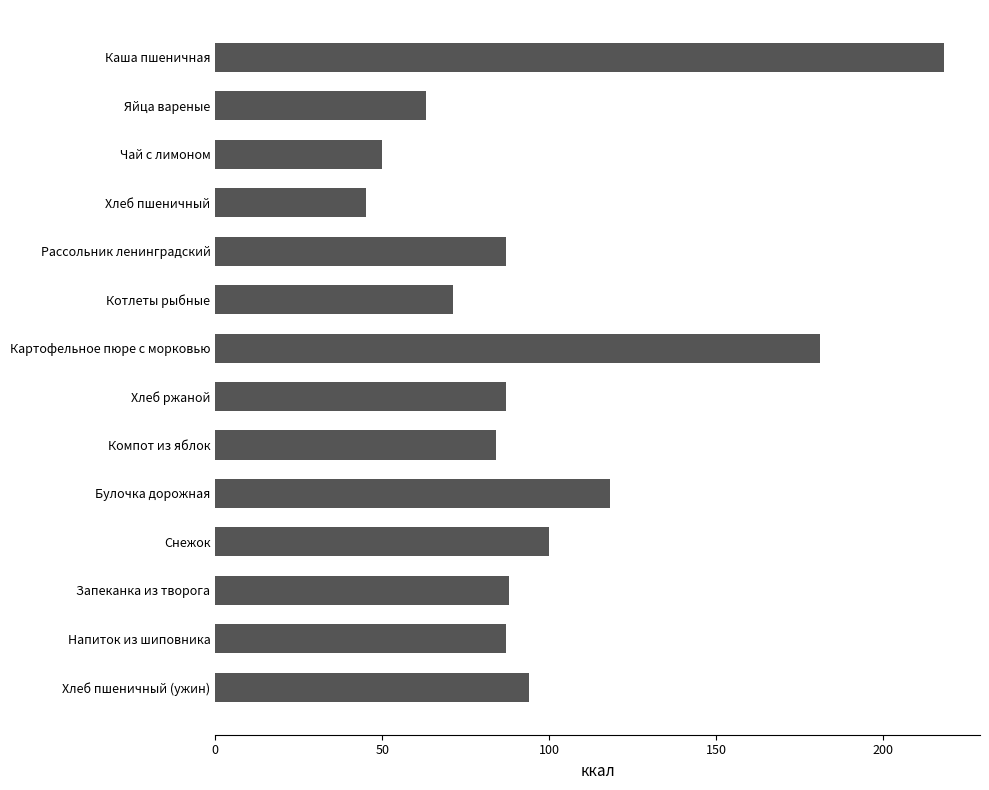

What is the smallest value displayed?

45